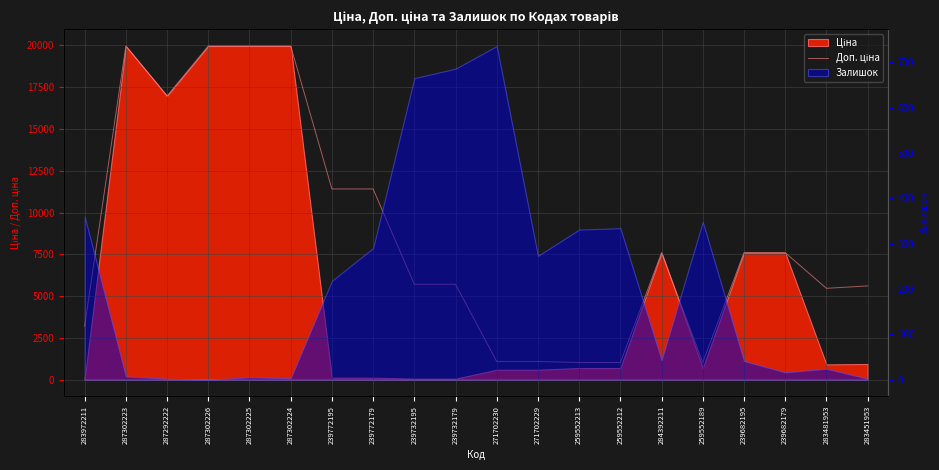

What is the sum of all values?

173364.4